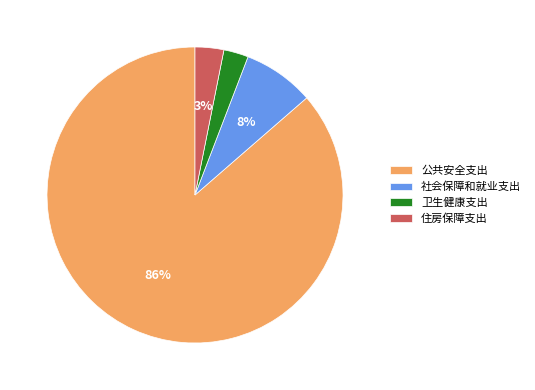

The 公共安全支出 slice represents 75% of the pie. True or false?

False